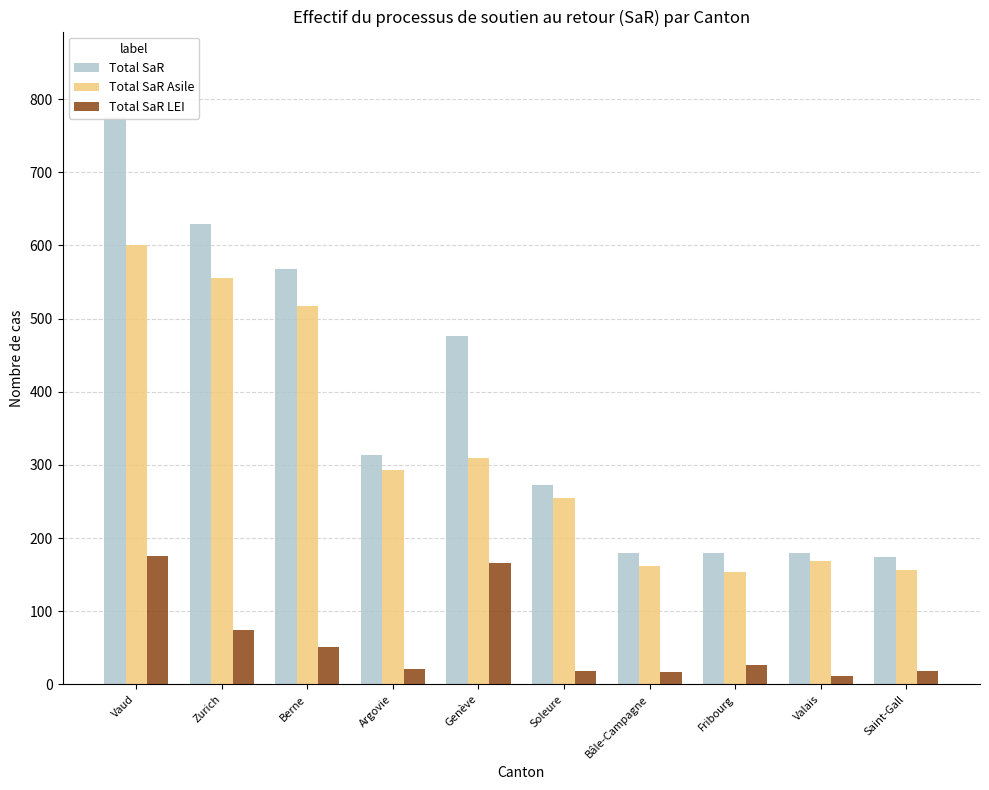

What is the total value across all series at Saint-Gall?

348